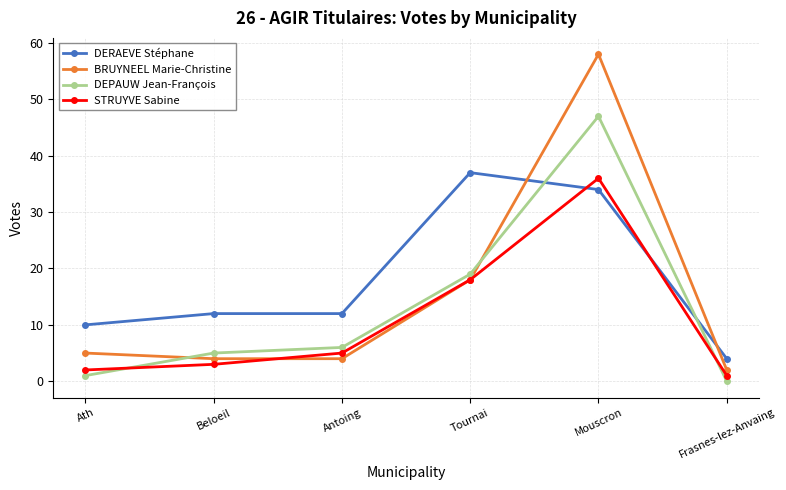

Which series has the largest total across all categories?

DERAEVE Stéphane